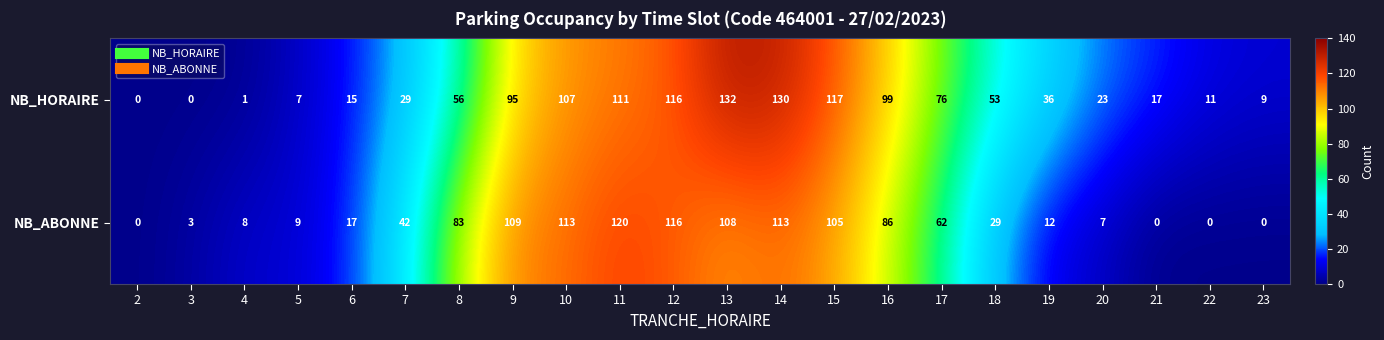

List the series in order of their overall mean, highest first.

NB_HORAIRE, NB_ABONNE